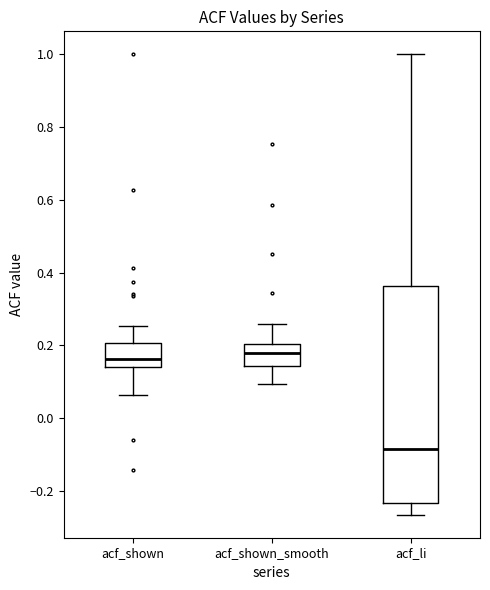

Which box is the tallest, from its lower edge to its upper edge?

acf_li